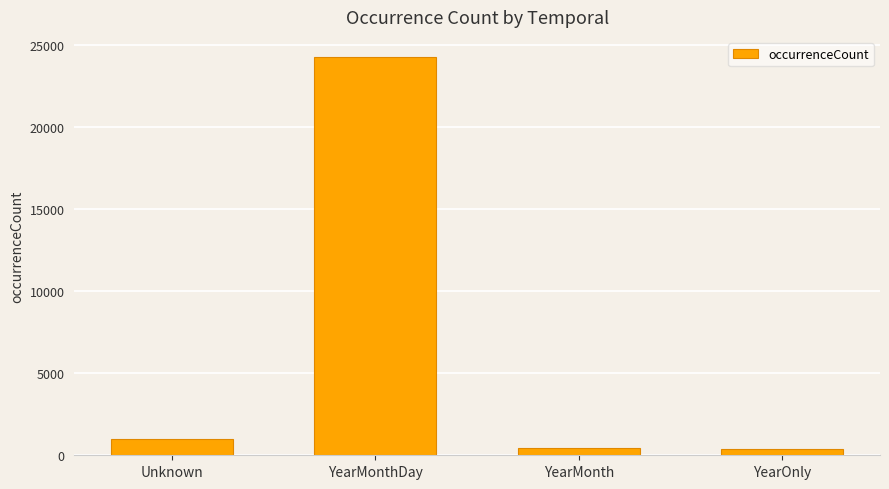

Is it true that the value at YearMonthDay is 24269?

True